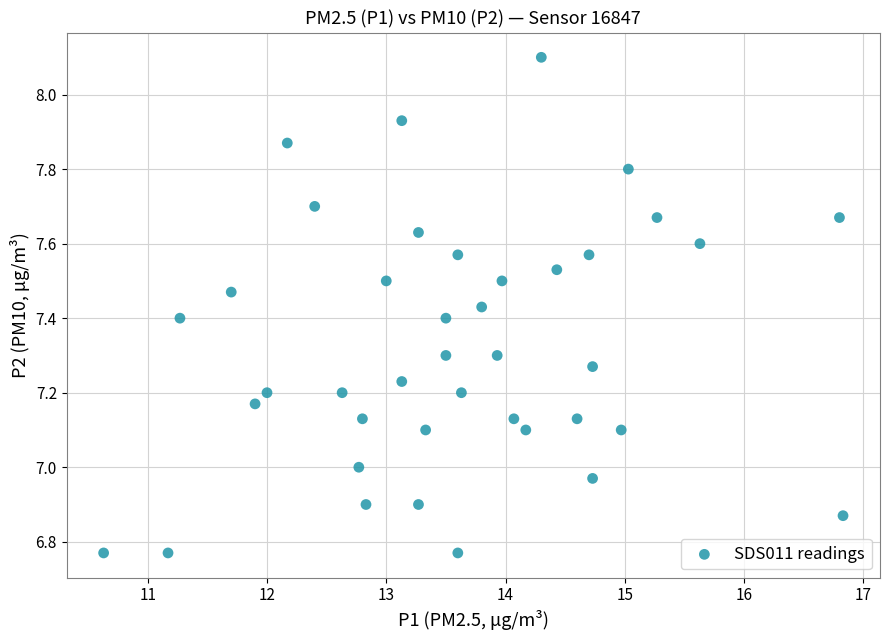

What is the range of Y values (max minus min)?

1.3